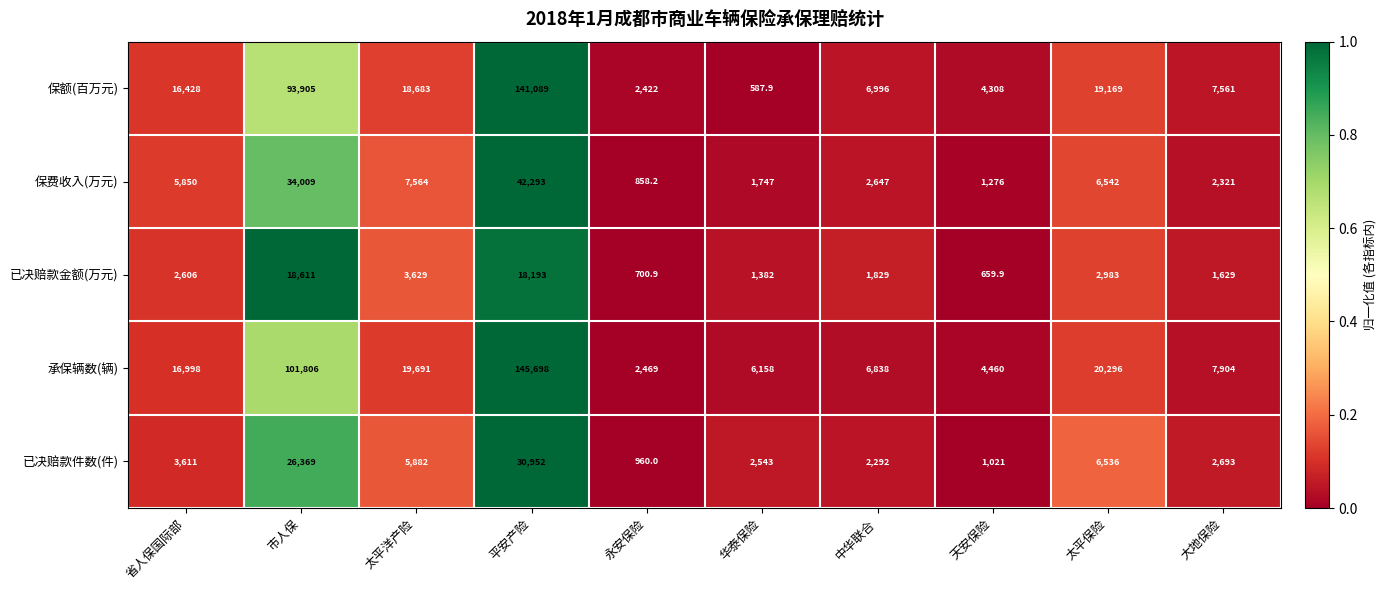

What is the smallest value displayed?

587.9